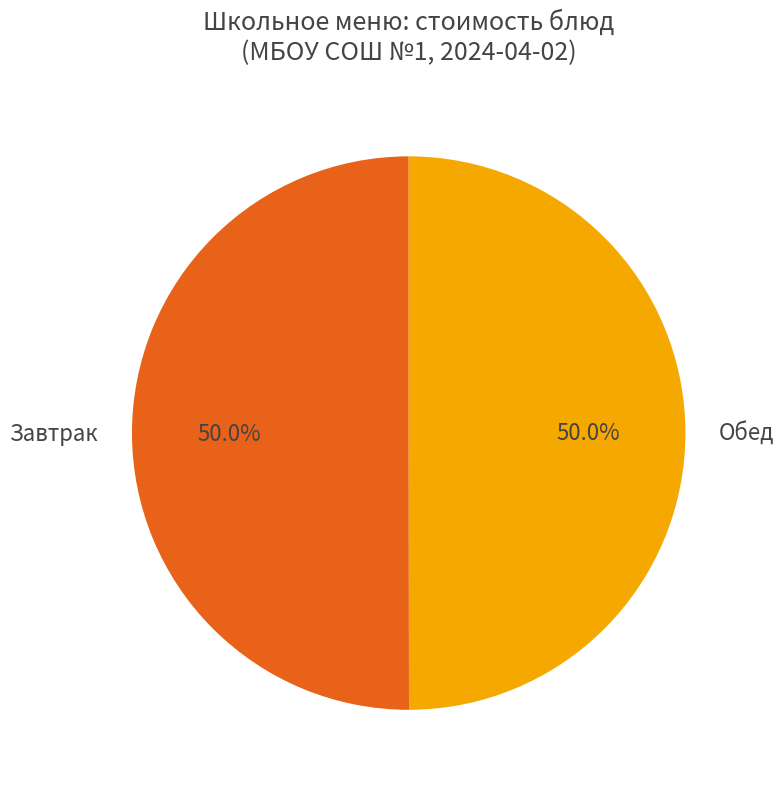

Count the number of slices in the pie.

2